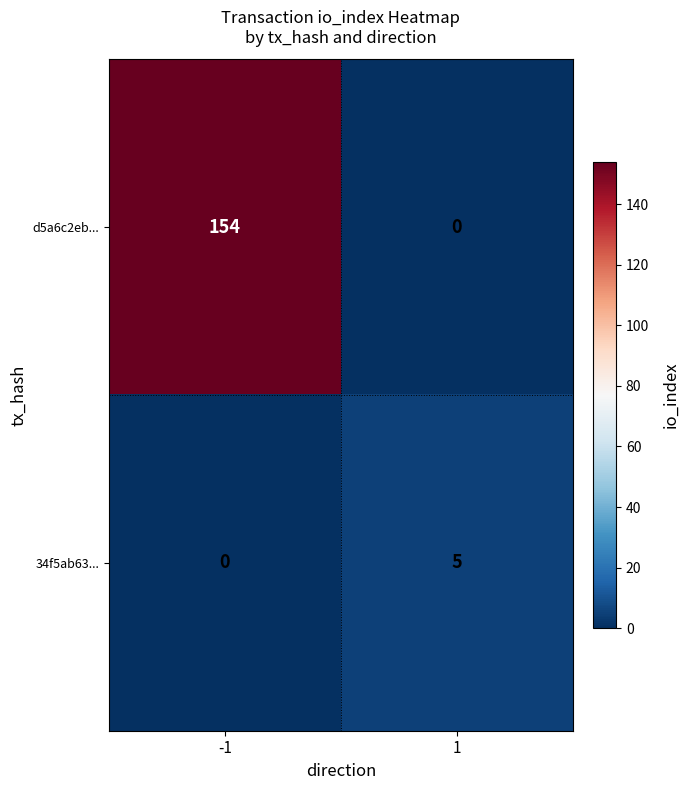

What is the difference between the d5a6c2eb... values at 1 and -1?

154